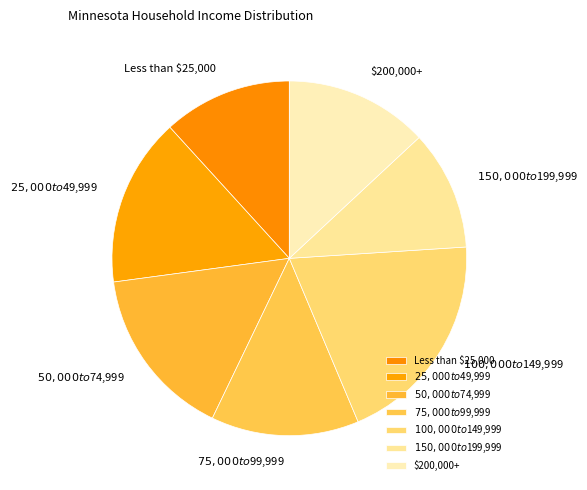

Is there a majority slice in this chart?

No